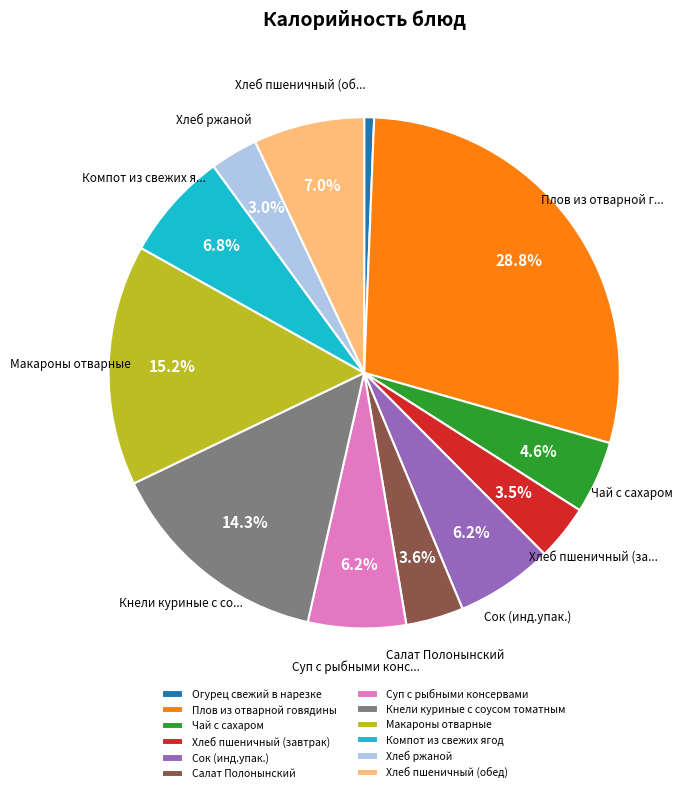

To the nearest percent, what is the difference between the Суп с рыбными консервами and Компот из свежих ягод slice percentages?

1%